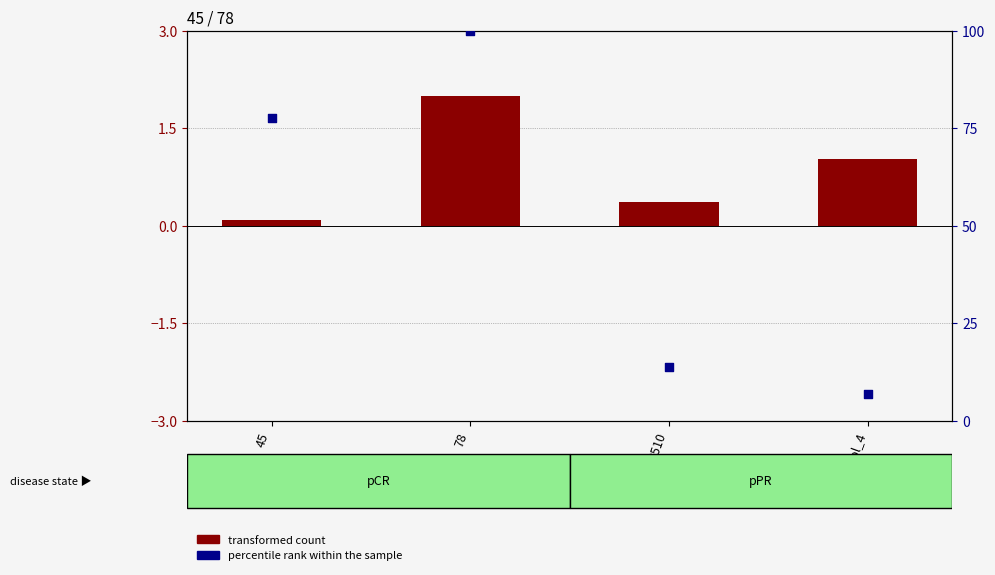

Which series reaches the maximum Y coordinate?

percentile rank within the sample